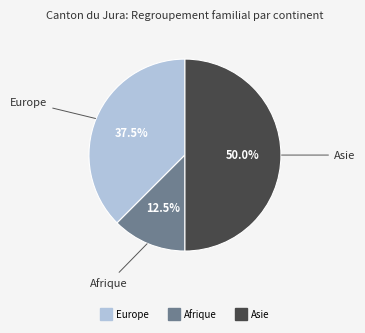

Count the number of slices in the pie.

3